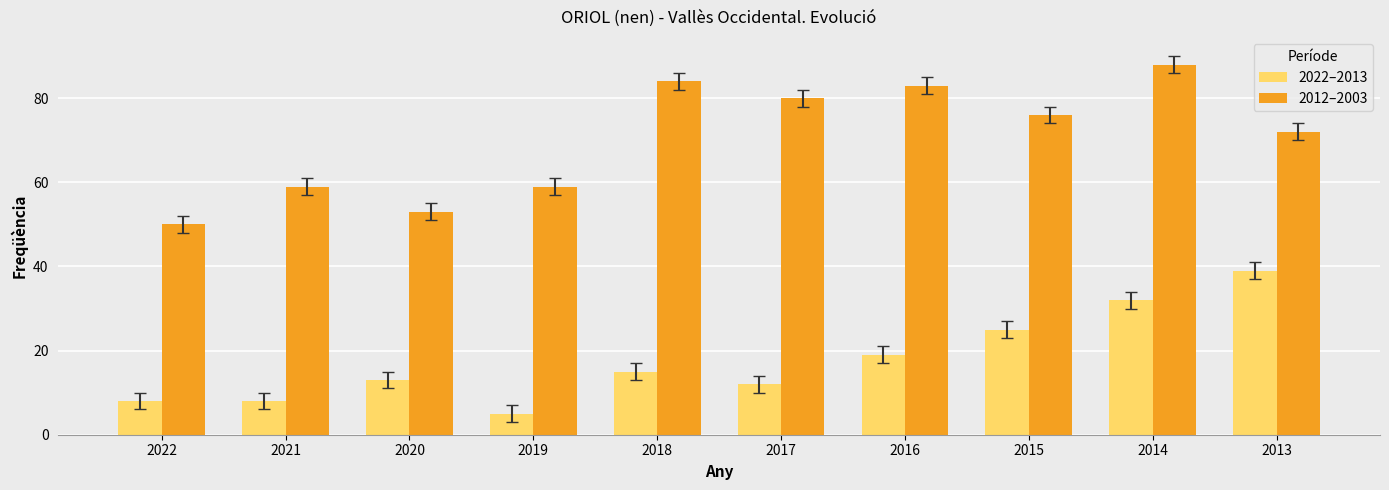

What is the greatest value displayed?

88